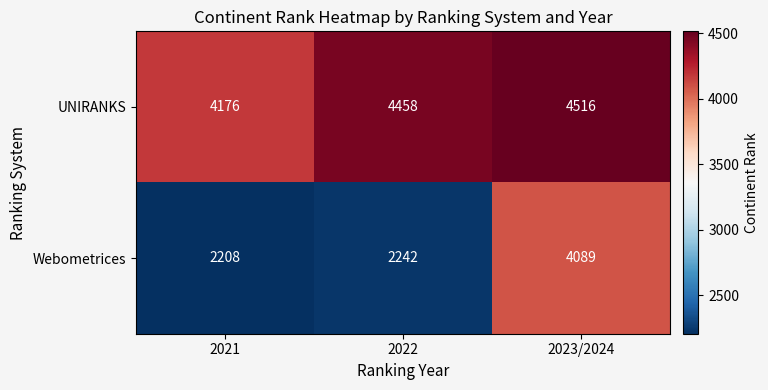

Read the UNIRANKS value at 2021, to the nearest 10.

4180